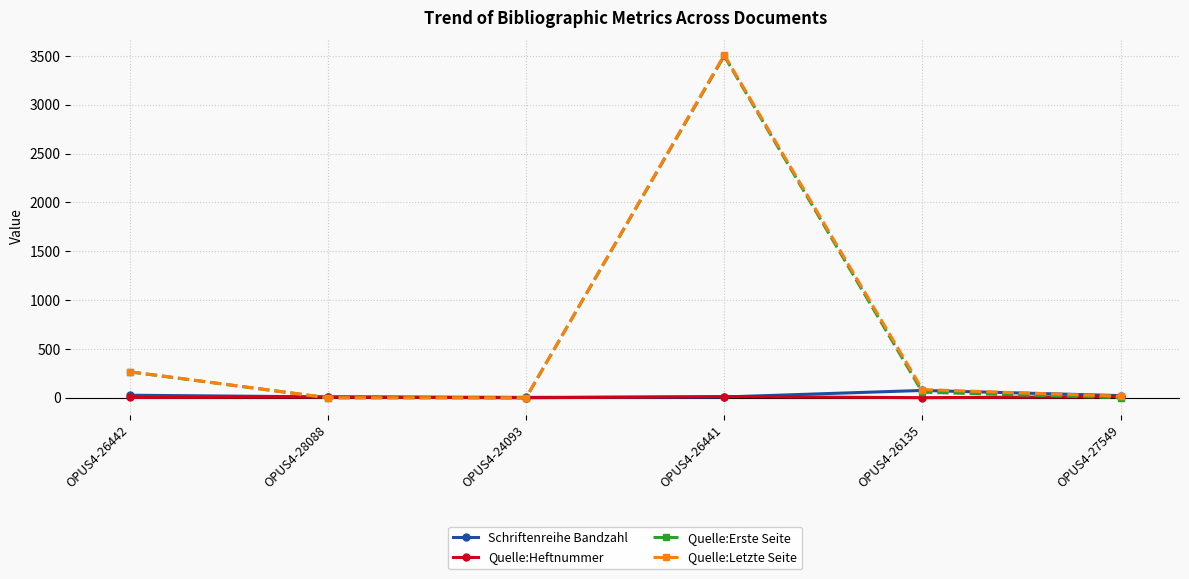

In Quelle:Letzte Seite, how many points are higher than both neighbors (excluding endpoints)?

1